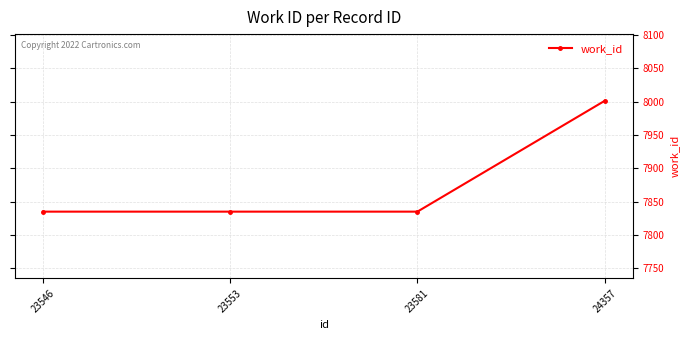

Is it true that the value at 23553 is 4674?

False